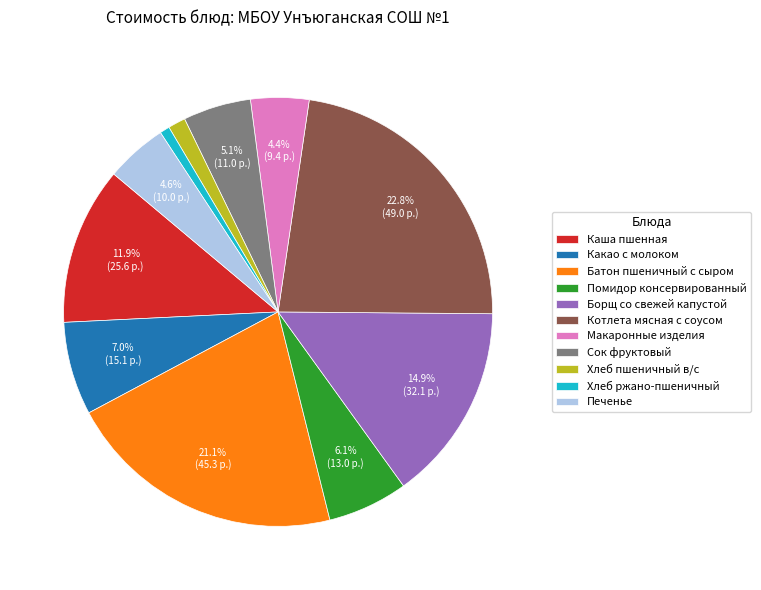

Count the number of slices in the pie.

11